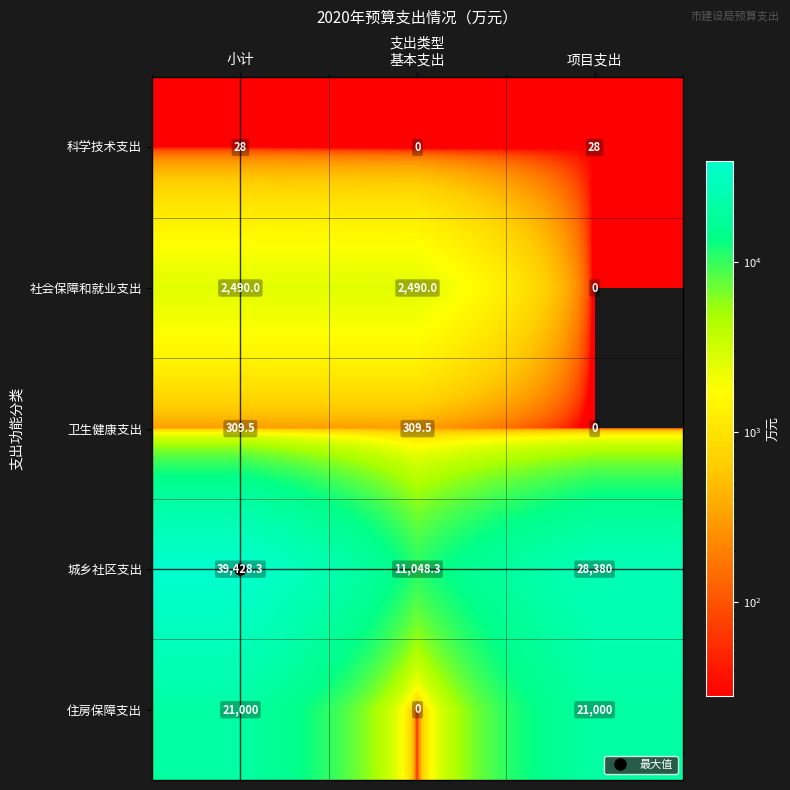

What is the difference between the maximum and minimum values in the 科学技术支出 series?

28.0